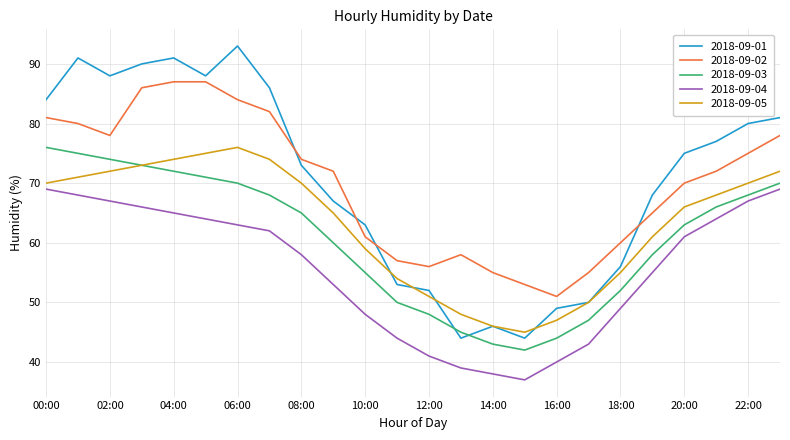

True or false: 2018-09-04 and 2018-09-02 intersect in this chart.

False